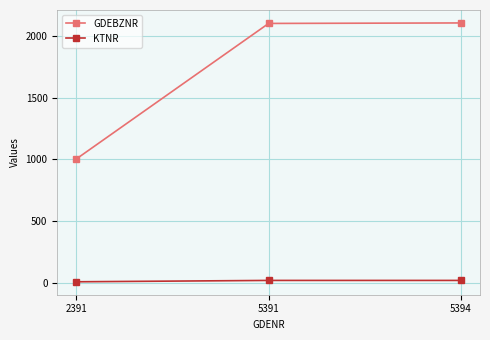

What is the value of the GDEBZNR point at the 2nd from the left?

2101